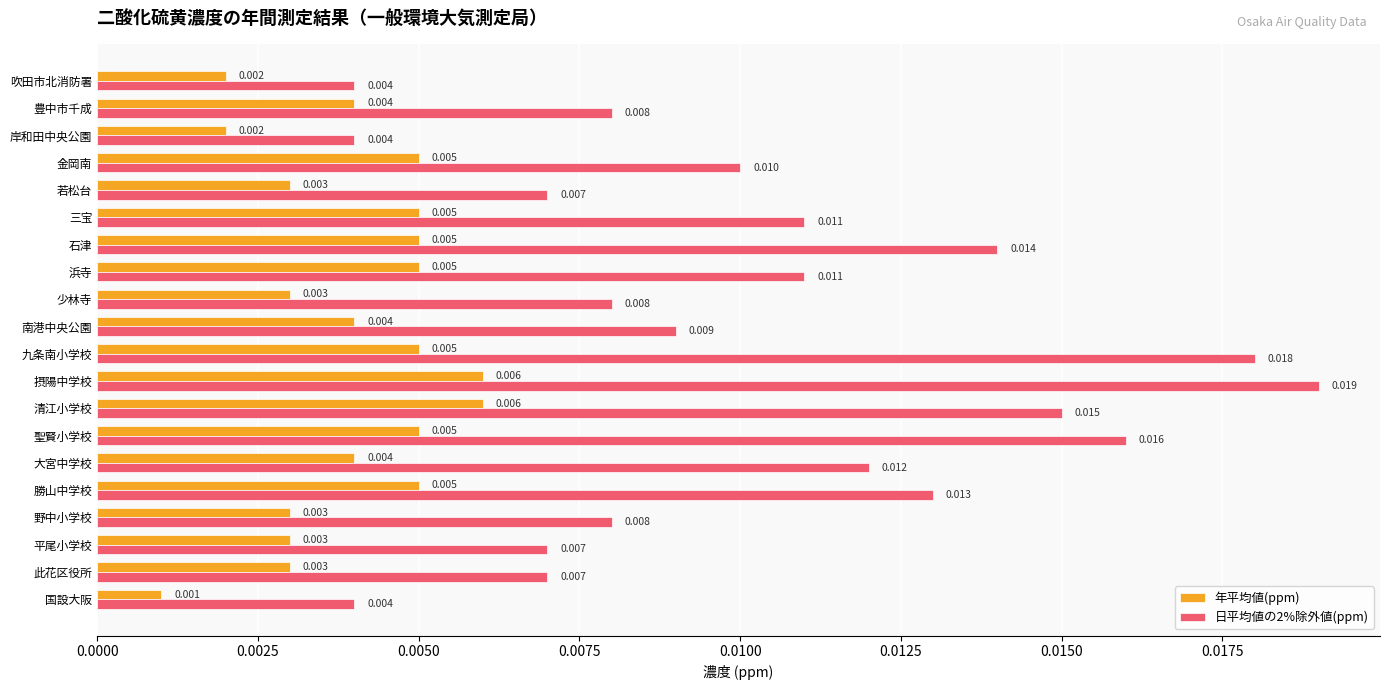

Which series has the largest range (max minus min)?

日平均値の2%除外値(ppm)